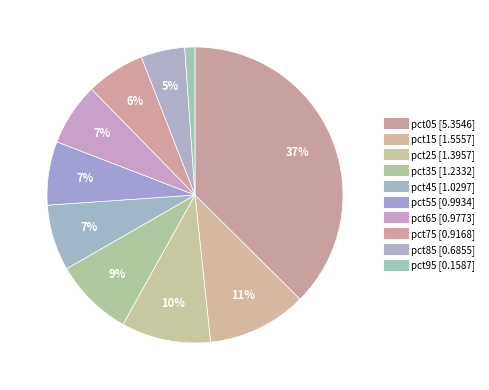

Count the number of slices in the pie.

10